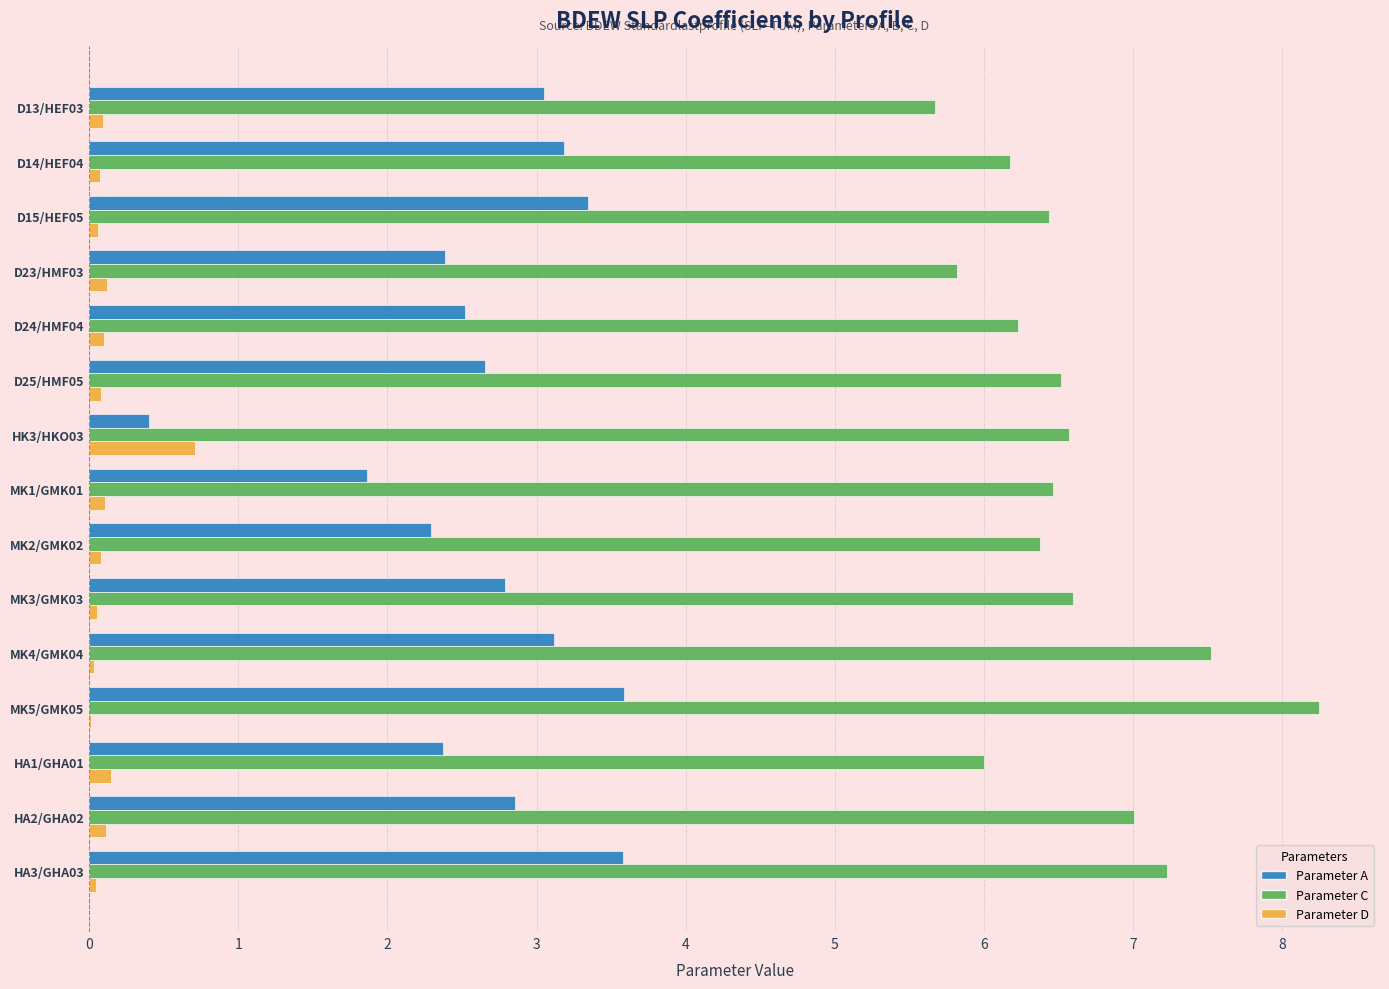

Which category has the highest value across all series?

MK5/GMK05